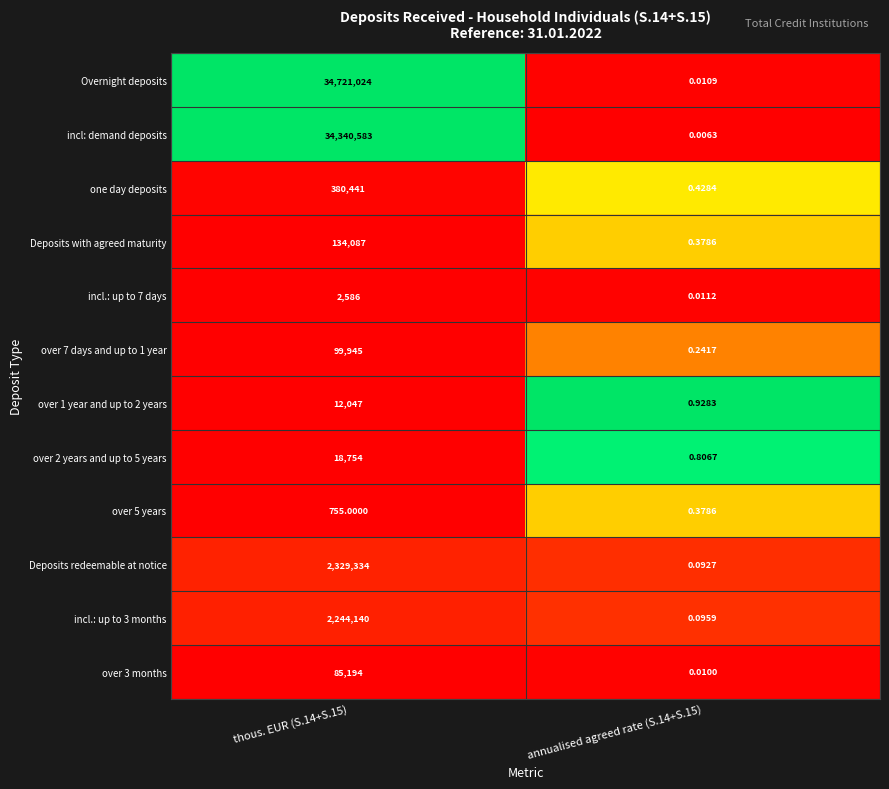

Which series has the widest spread of values?

Overnight deposits